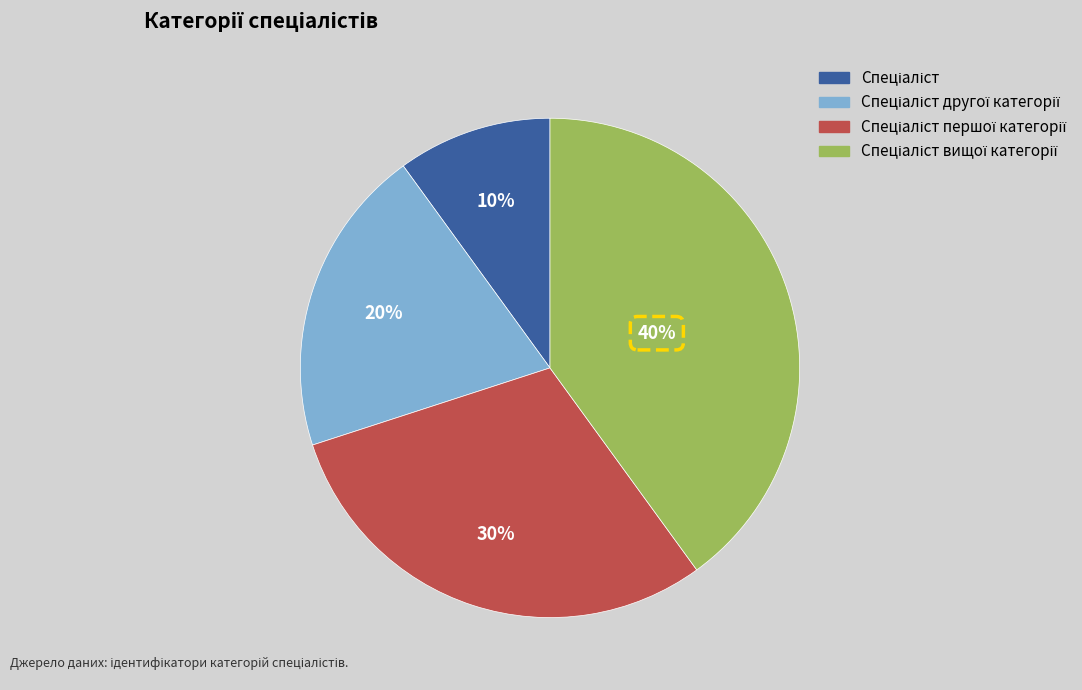

Is there a majority slice in this chart?

No